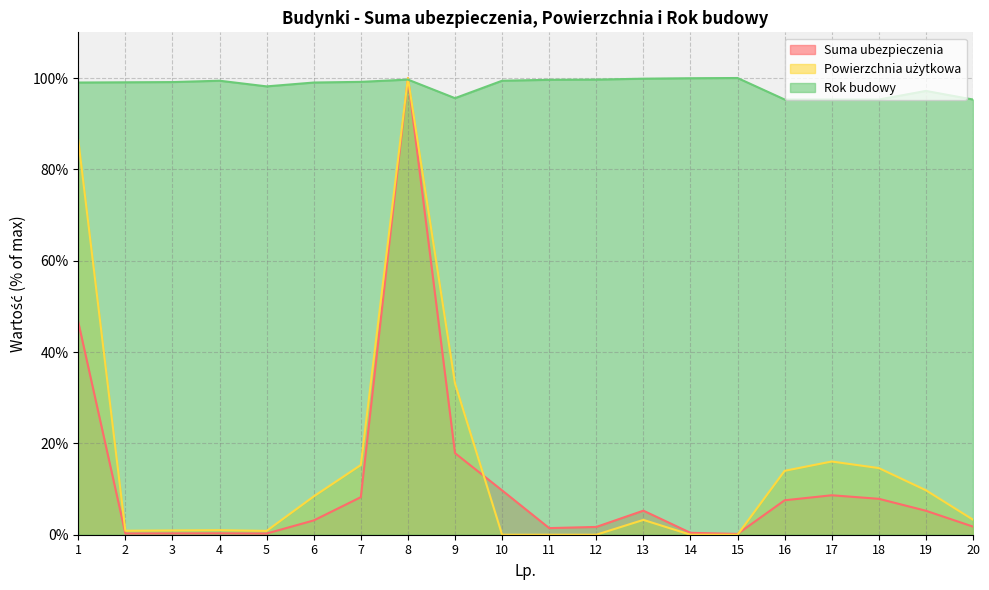

Which label corresponds to the largest value in the chart?

8